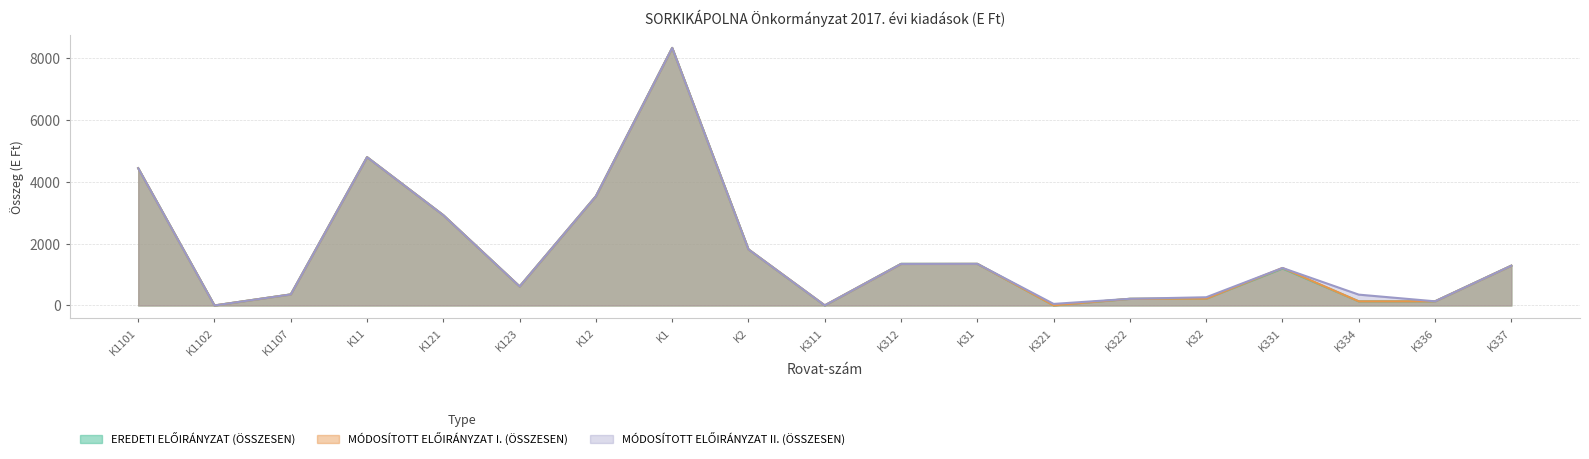

The value of MÓDOSÍTOTT ELŐIRÁNYZAT I. (ÖSSZESEN) at K32 is 219. True or false?

True